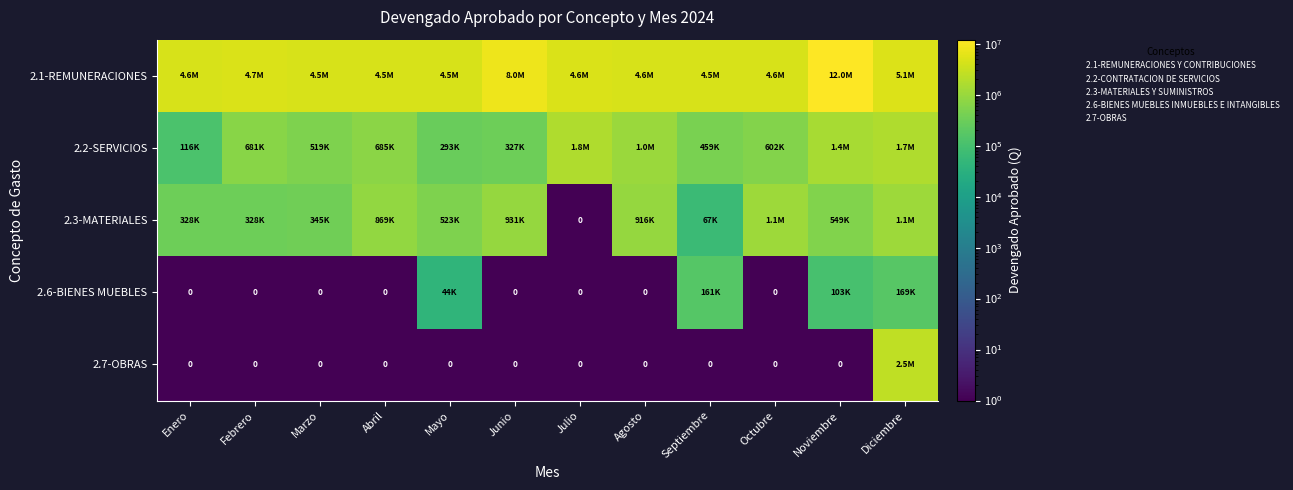

List the series in order of their peak value, highest first.

2.1-REMUNERACIONES, 2.7-OBRAS, 2.2-SERVICIOS, 2.3-MATERIALES, 2.6-BIENES MUEBLES